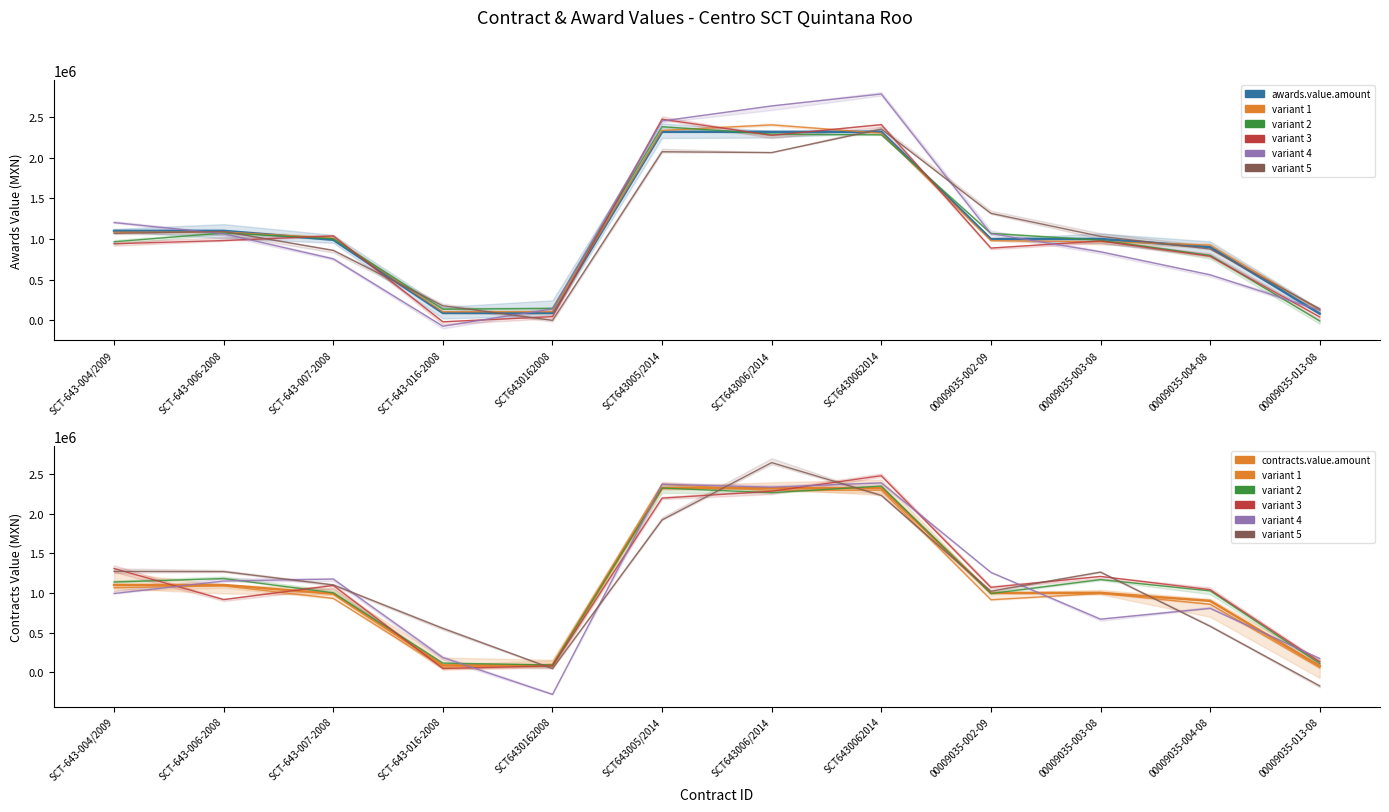

Reading left to right, extract all data points from this chart.

awards.value.amount: 1100000	1100000	990000	88000	88000	2320000	2320000	2320000	1000000	999990	900000	80000
contracts.value.amount: 1100000	1100000	990000	88000	88000	2320000	2320000	2320000	1000000	999990	900000	80000